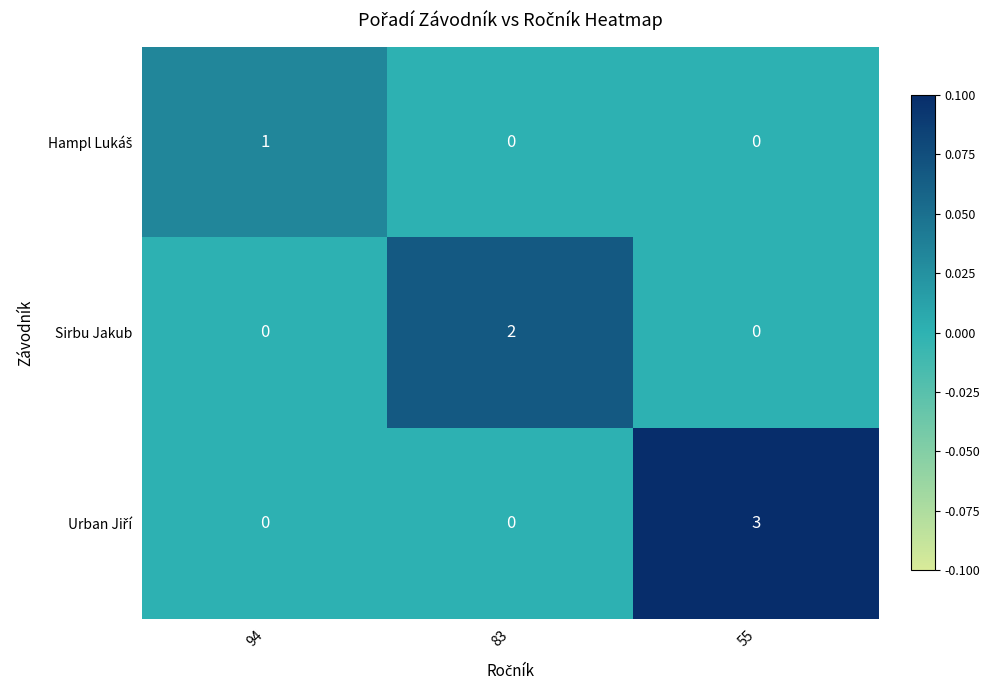

Which category has the highest value across all series?

55